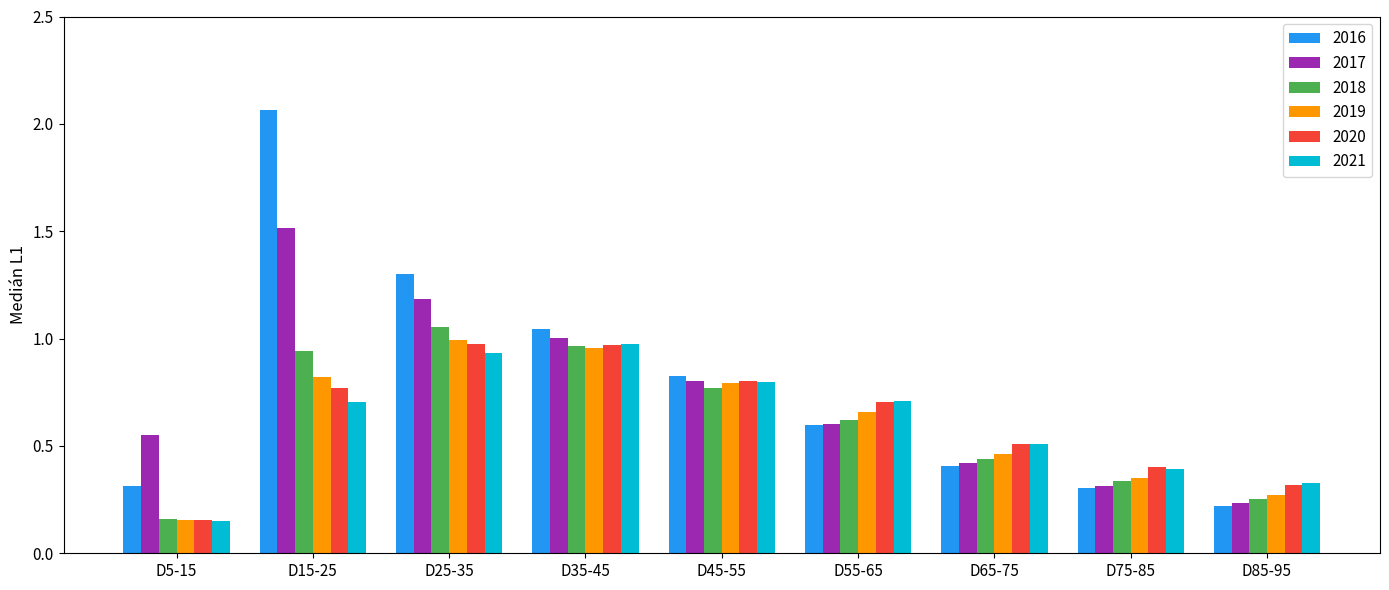

At which label does 2021 reach its minimum?

D5-15